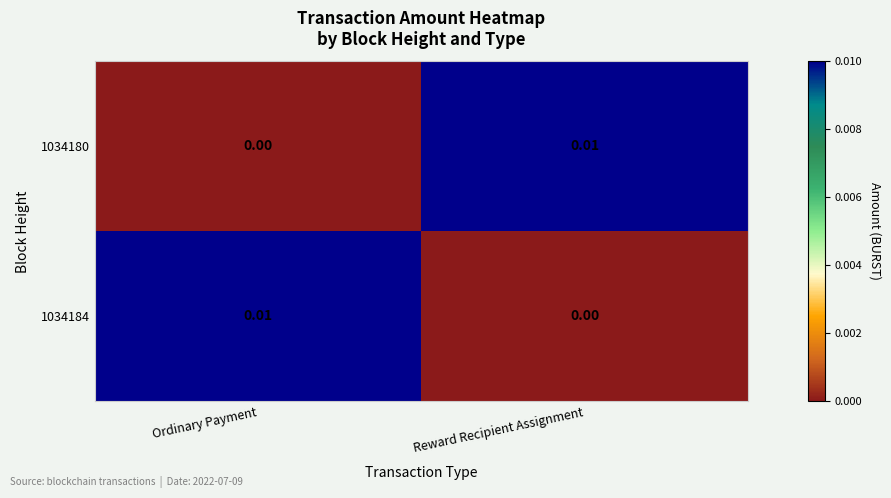

Is the value of 1034180 at Ordinary Payment greater than the value of 1034184 at Ordinary Payment?

No